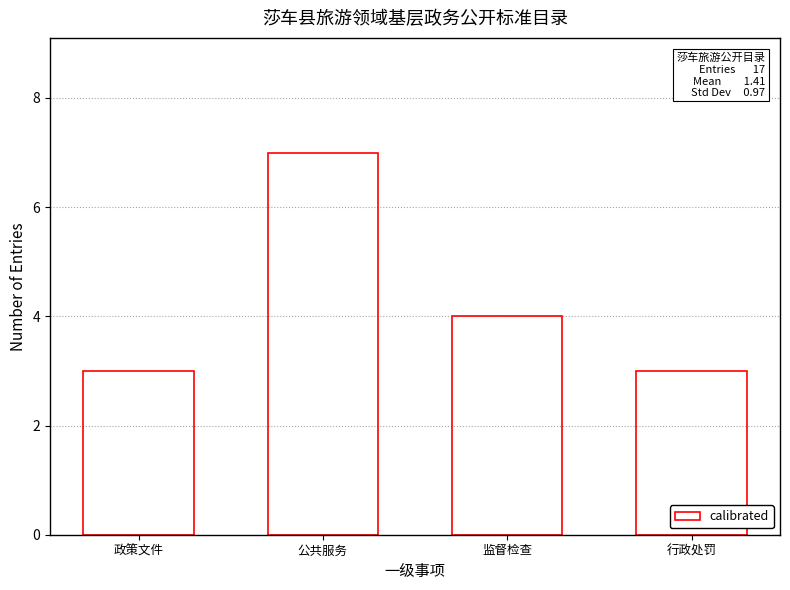

What is the difference between the second highest and minimum values?

1